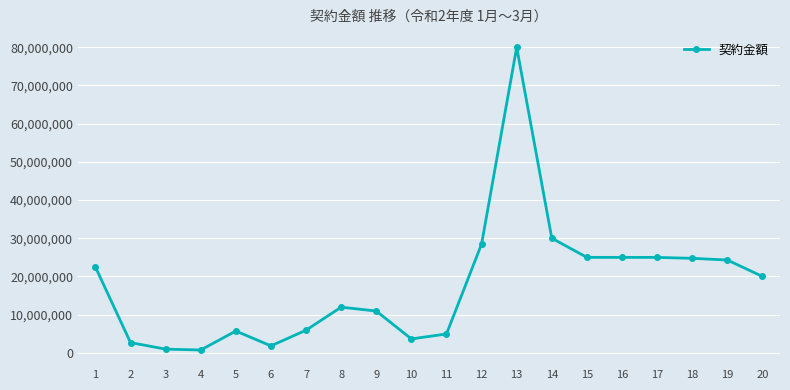

What is the difference between the values at 15 and 3?

24021000